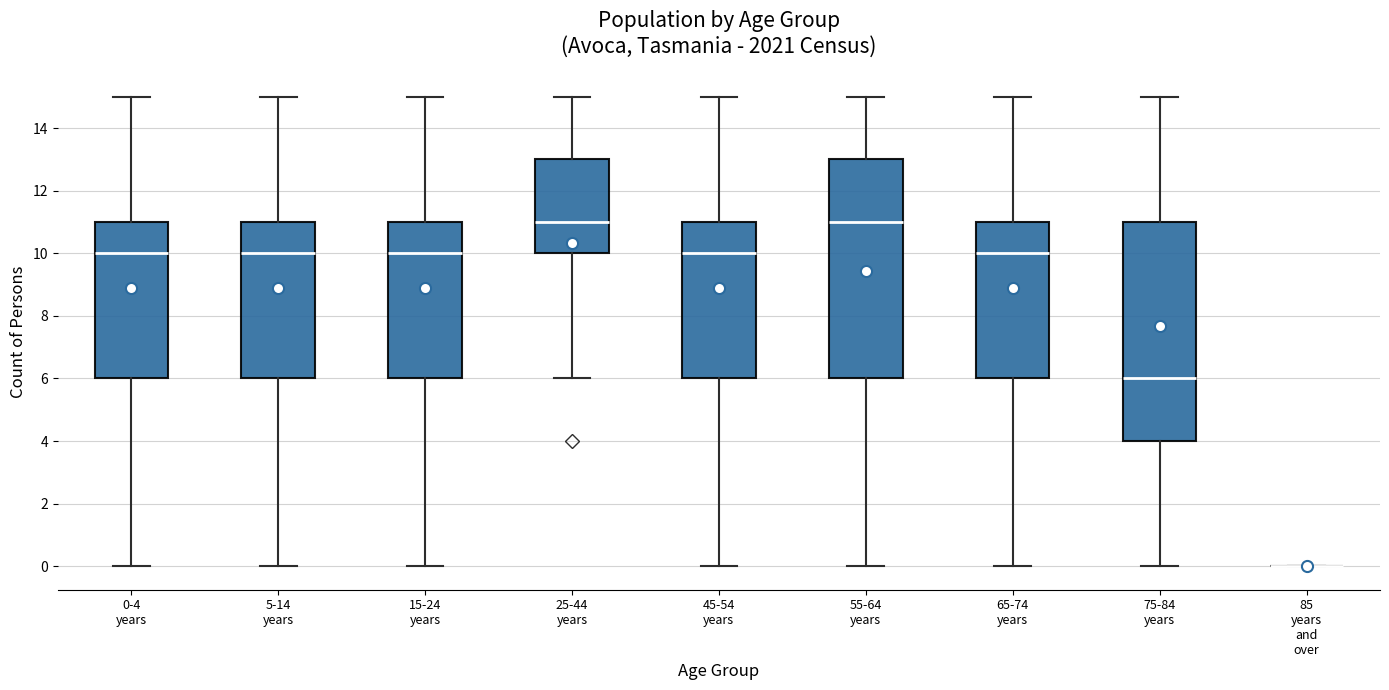

Where is the upper edge of the box for 65-74 years on the y-axis? The values are not printed on the chart, so give them approximately, as read against the axis.

11